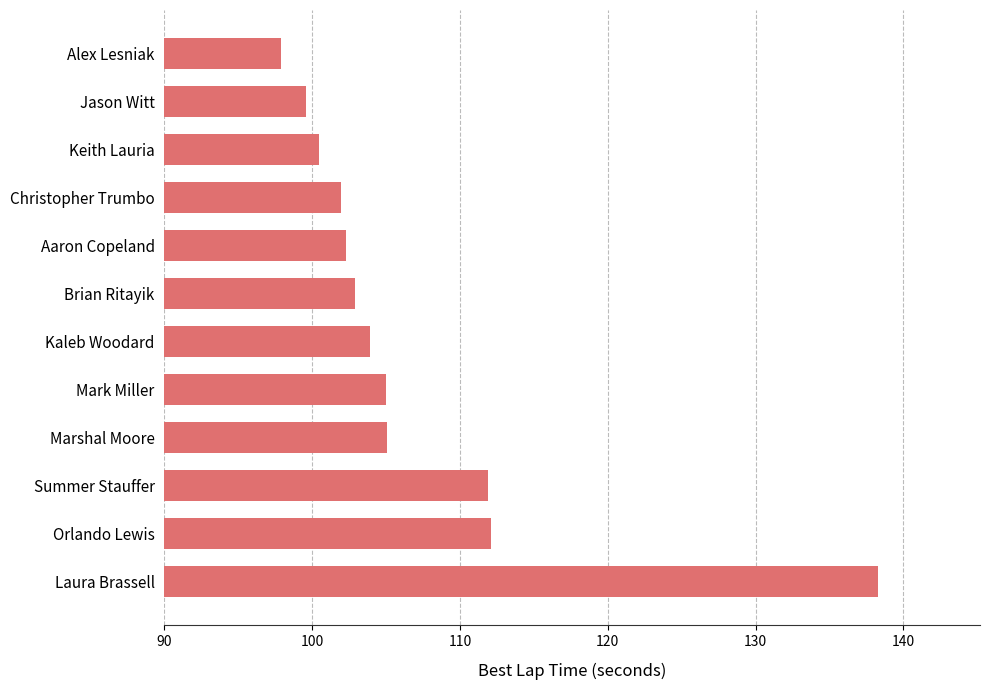

Does the chart contain stacked bars?

No